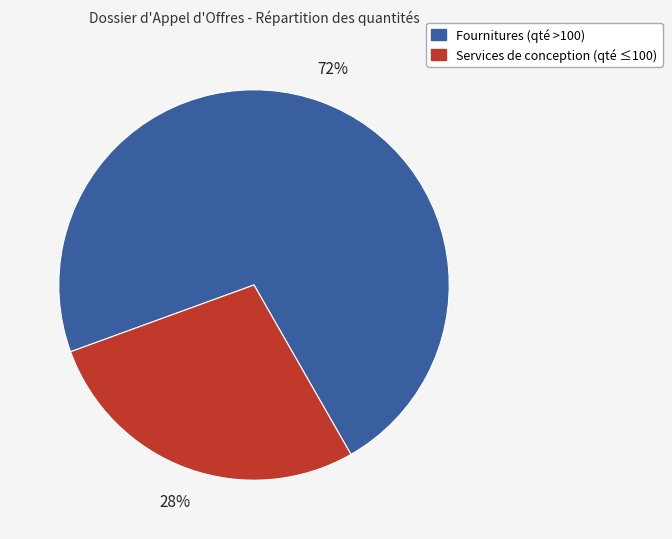

Does any single category account for the majority?

Yes